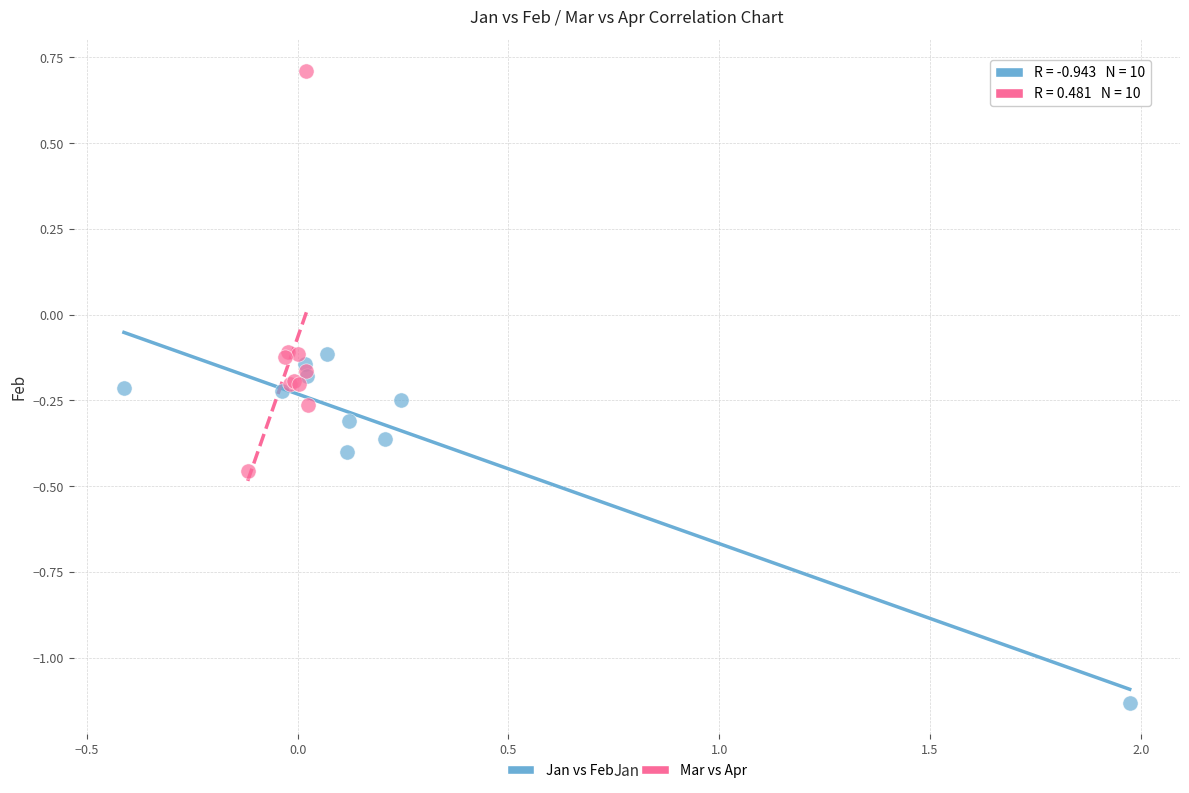

Which series reaches the minimum Y coordinate?

Jan vs Feb